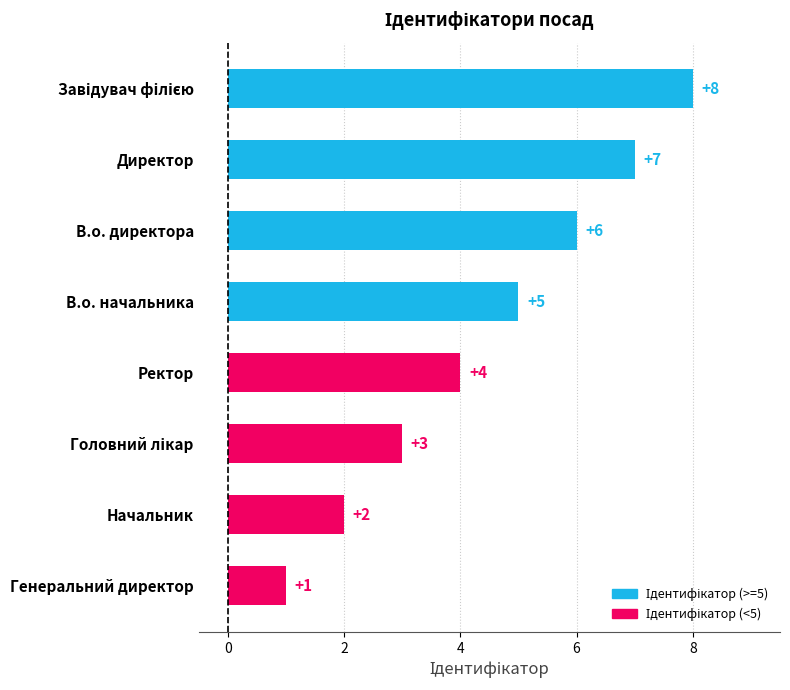

What position from the bottom is Генеральний директор?

1